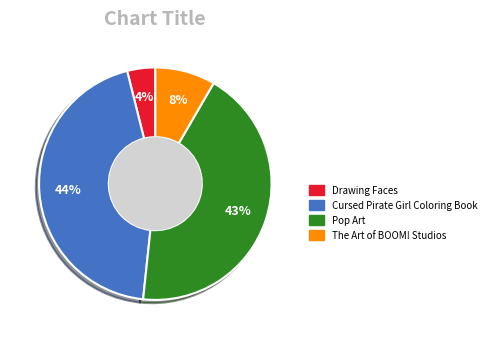

Approximately how many times larger is the value at The Art of BOOM! Studios compared to Pop Art?

0.2